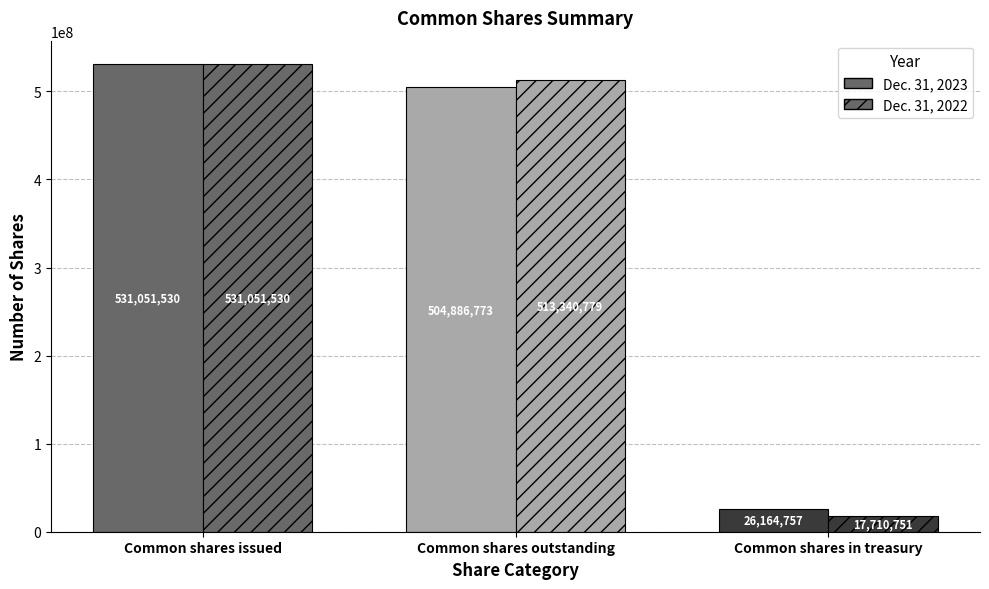

What is the sum of all Dec. 31, 2023 values?

1062103060